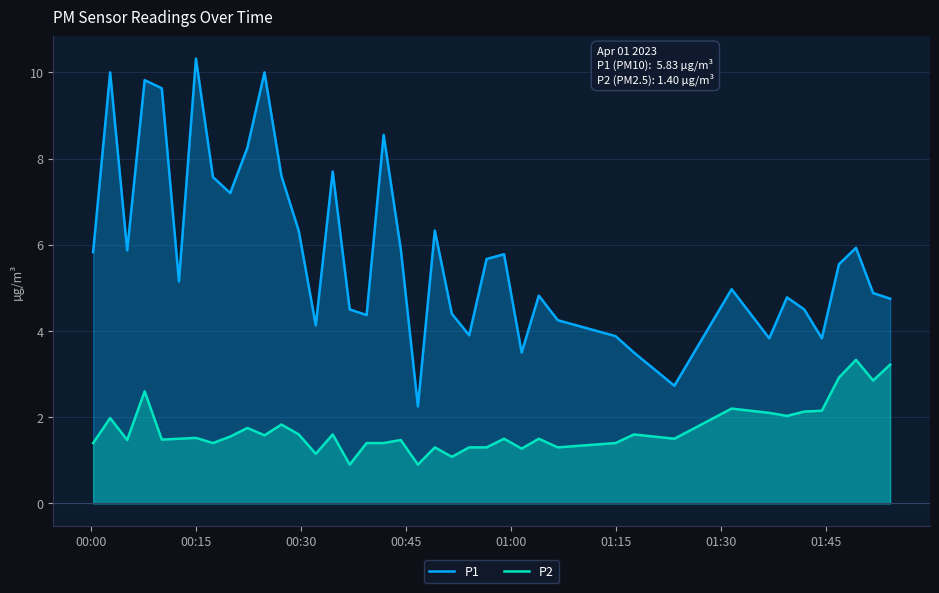

Which series has the widest spread of values?

P1